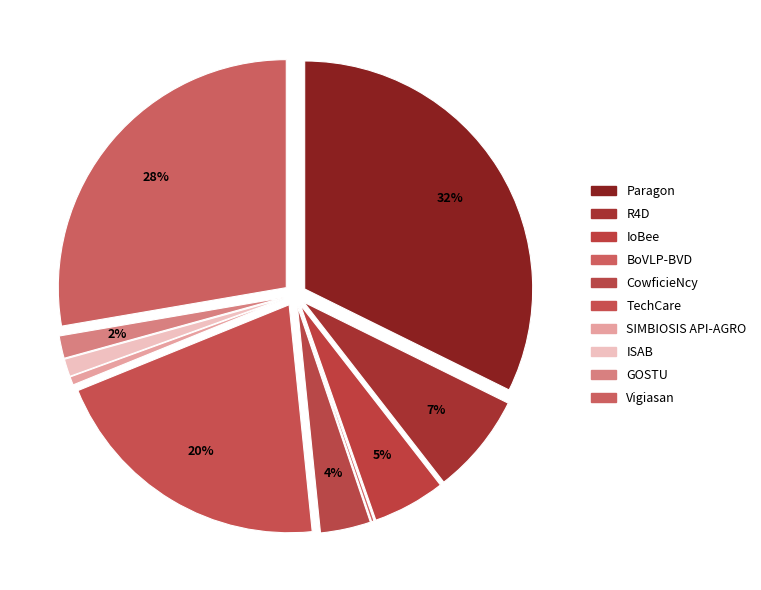

How many segments does this pie chart have?

10